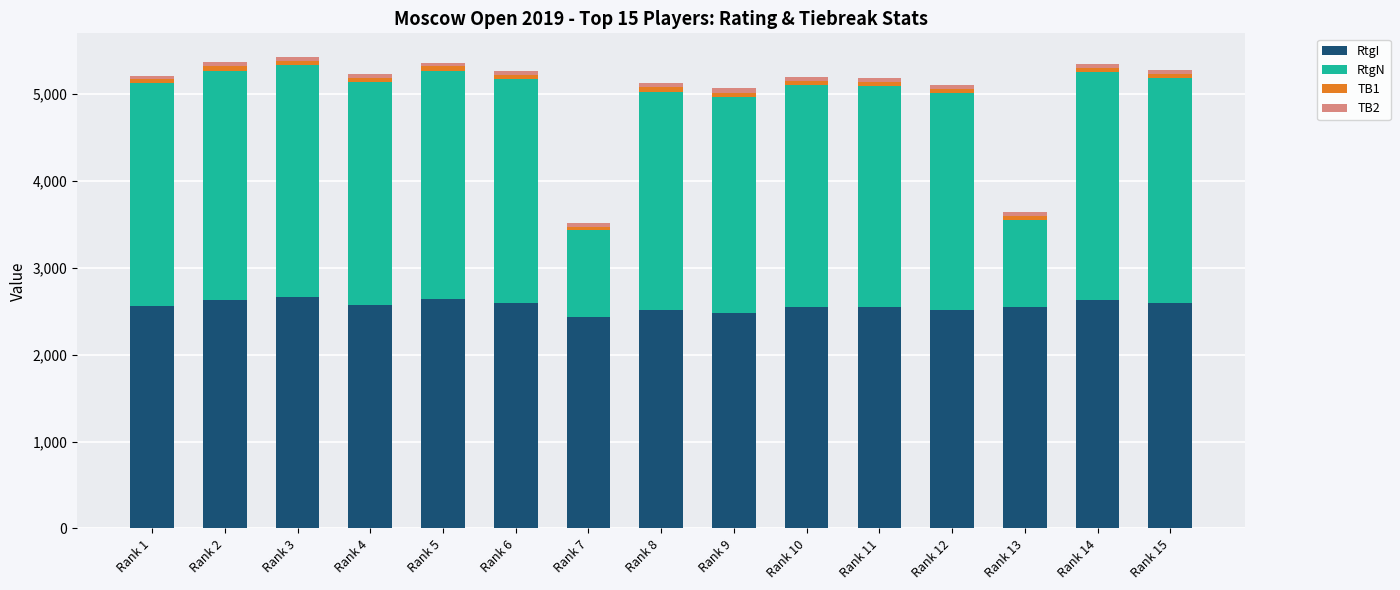

What is the difference between the maximum and minimum values in the RtgI series?

234.0